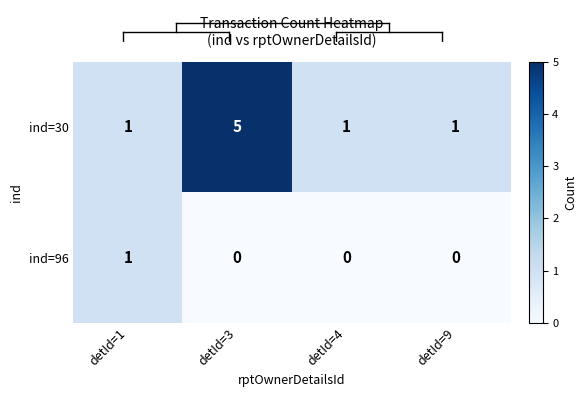

Is it true that ind=96 equals 1 at detId=1?

True